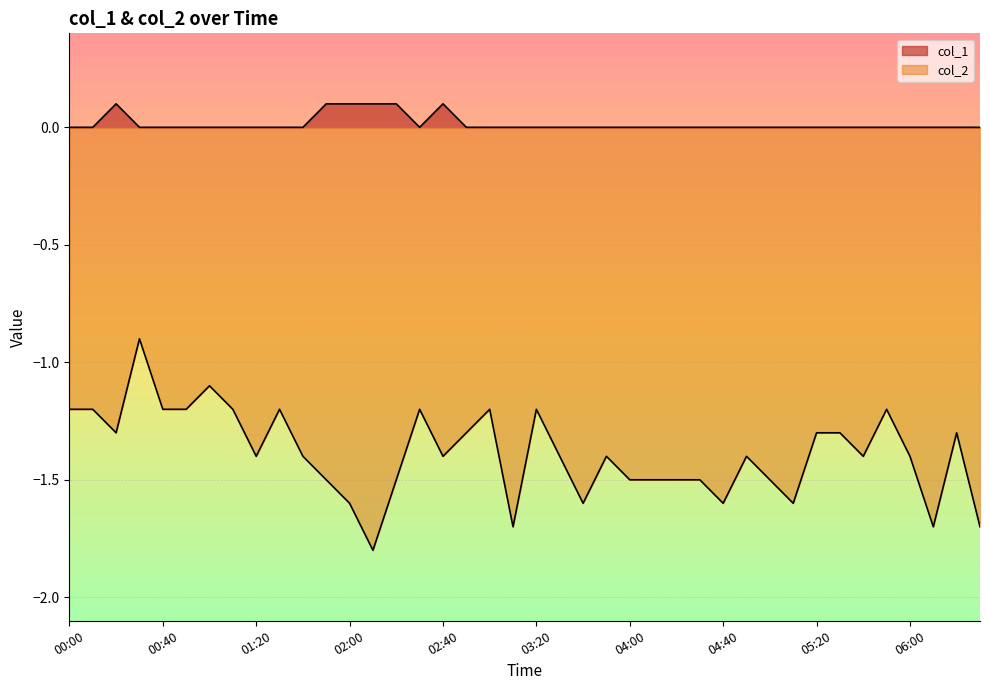

True or false: col_2 and col_1 cross at least once.

False